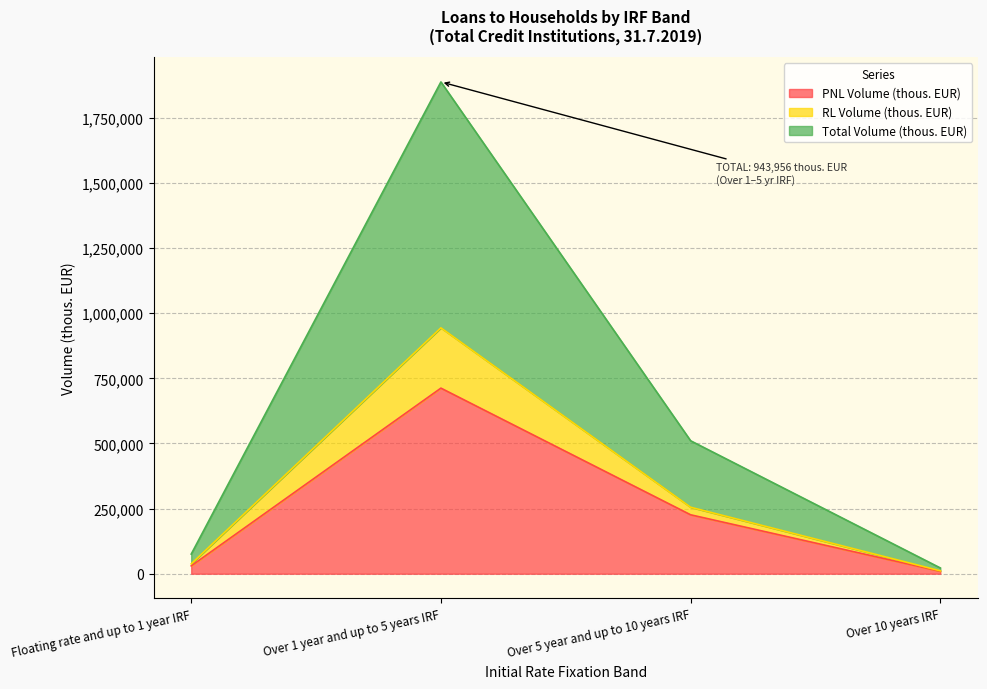

What is the approximate value of RL Volume (thous. EUR) at Over 1 year and up to 5 years IRF, to the nearest 50?

943950